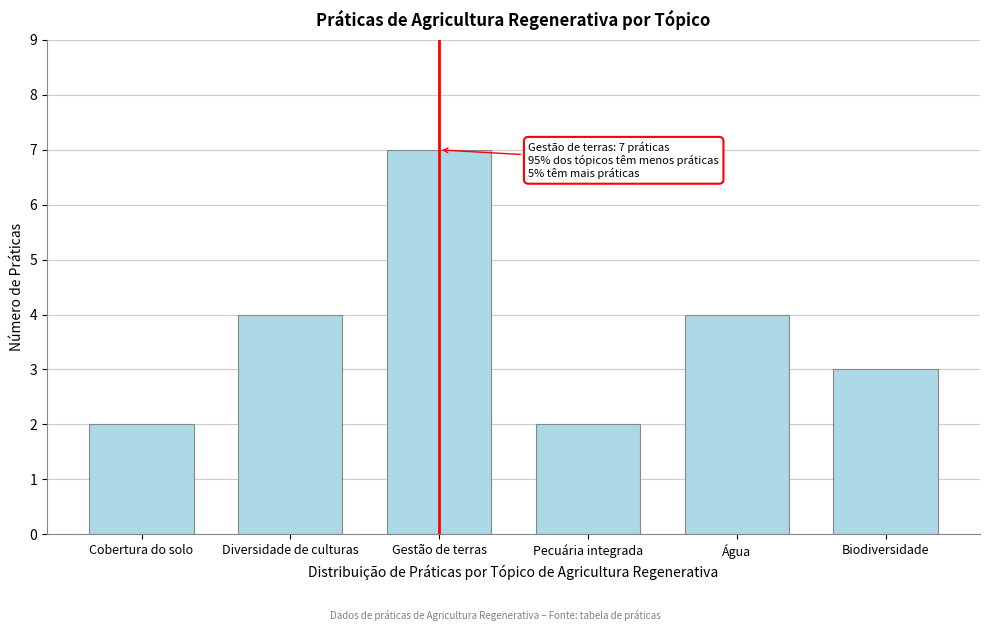

Reading right to left, what are all the values shown in this chart?

3	4	2	7	4	2